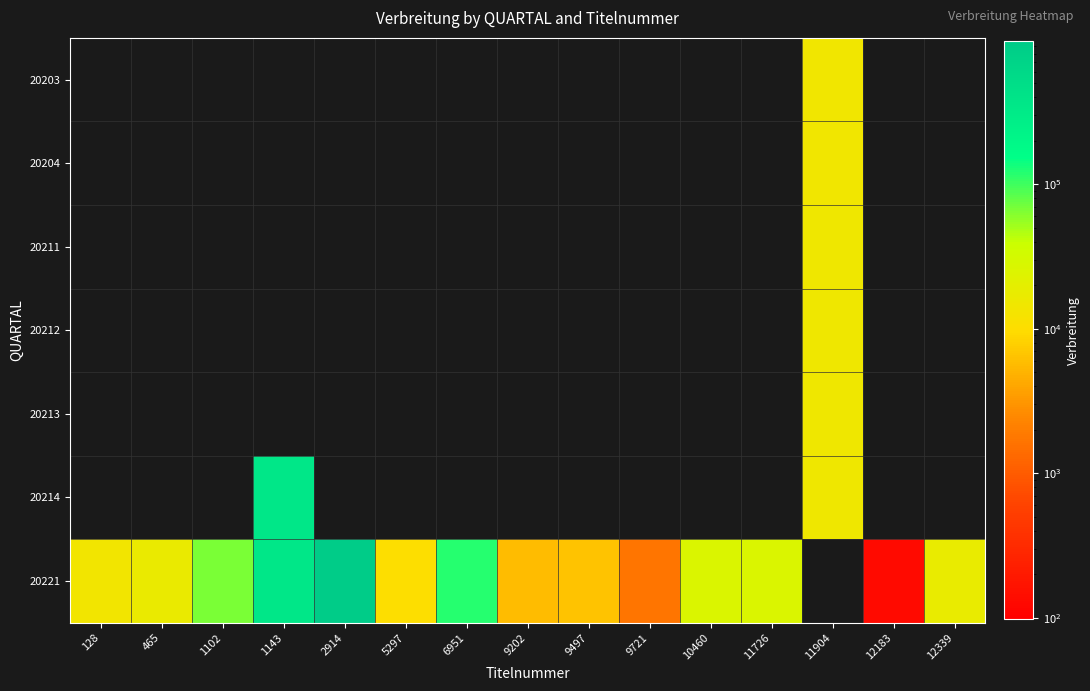

Reading left to right, list all the values displayed in this chart.

20203: 128=0	465=0	1102=0	1143=0	2914=0	5297=0	6951=0	9202=0	9497=0	9721=0	10460=0	11726=0	11904=13980	12183=0	12339=0
20204: 128=0	465=0	1102=0	1143=0	2914=0	5297=0	6951=0	9202=0	9497=0	9721=0	10460=0	11726=0	11904=14147	12183=0	12339=0
20211: 128=0	465=0	1102=0	1143=0	2914=0	5297=0	6951=0	9202=0	9497=0	9721=0	10460=0	11726=0	11904=14852	12183=0	12339=0
20212: 128=0	465=0	1102=0	1143=0	2914=0	5297=0	6951=0	9202=0	9497=0	9721=0	10460=0	11726=0	11904=14820	12183=0	12339=0
20213: 128=0	465=0	1102=0	1143=0	2914=0	5297=0	6951=0	9202=0	9497=0	9721=0	10460=0	11726=0	11904=14981	12183=0	12339=0
20214: 128=0	465=0	1102=0	1143=357983	2914=0	5297=0	6951=0	9202=0	9497=0	9721=0	10460=0	11726=0	11904=14978	12183=0	12339=0
20221: 128=13883	465=16771	1102=66250	1143=358140	2914=974845	5297=10168	6951=120744	9202=5784	9497=6431	9721=1676	10460=26433	11726=26169	11904=0	12183=134	12339=17730